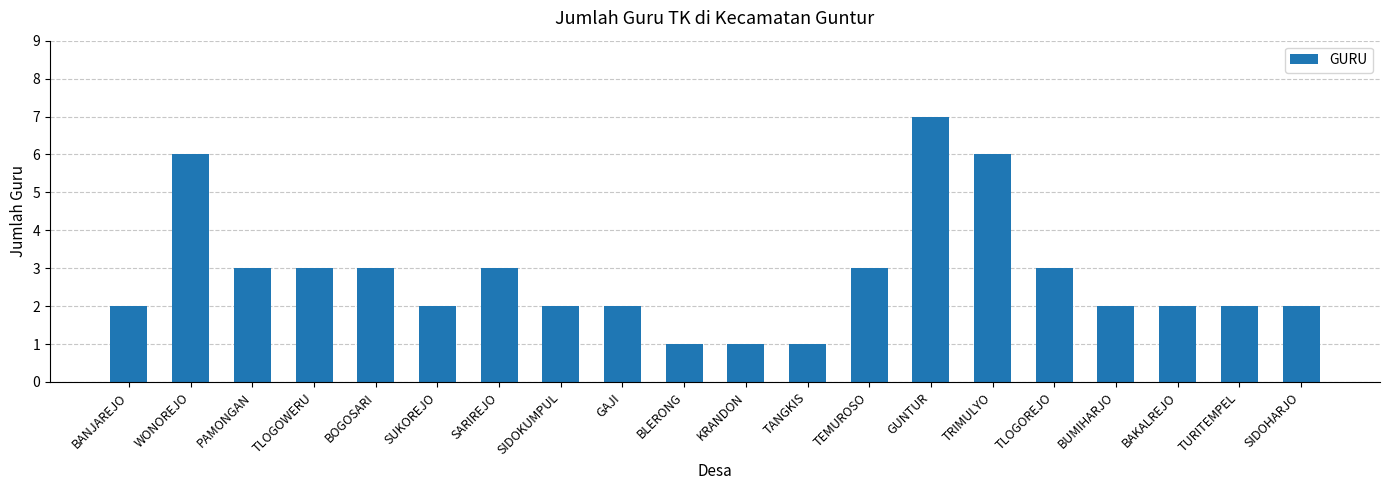

The value at WONOREJO is 3. True or false?

False